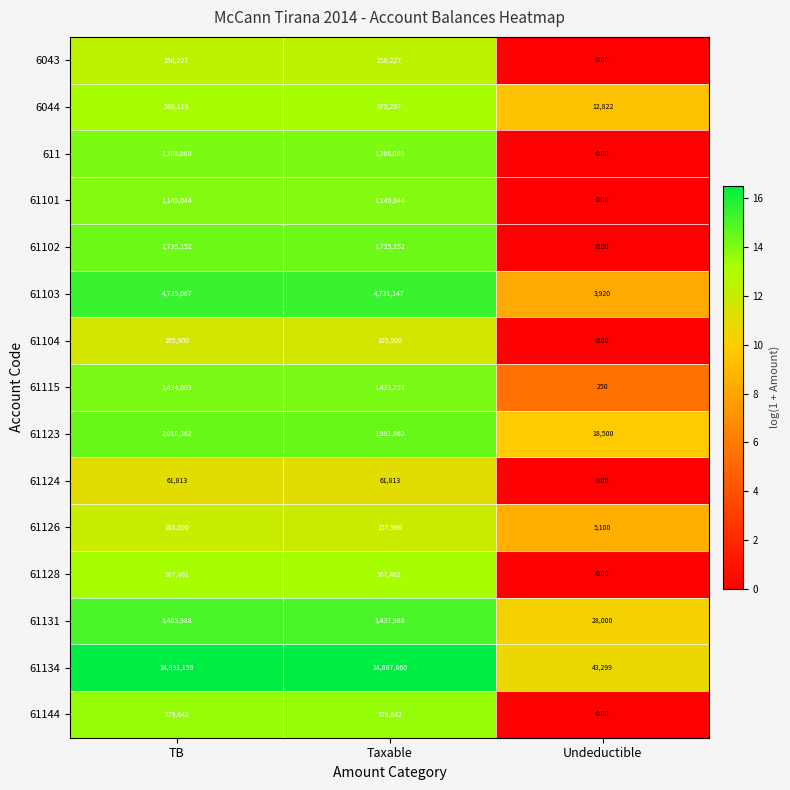

At which category is the sum across all series the highest?

TB